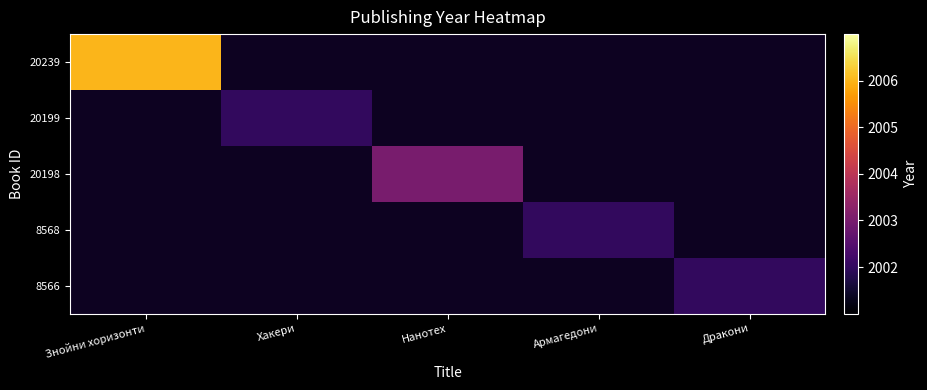

How many categories are shown in the chart?

5